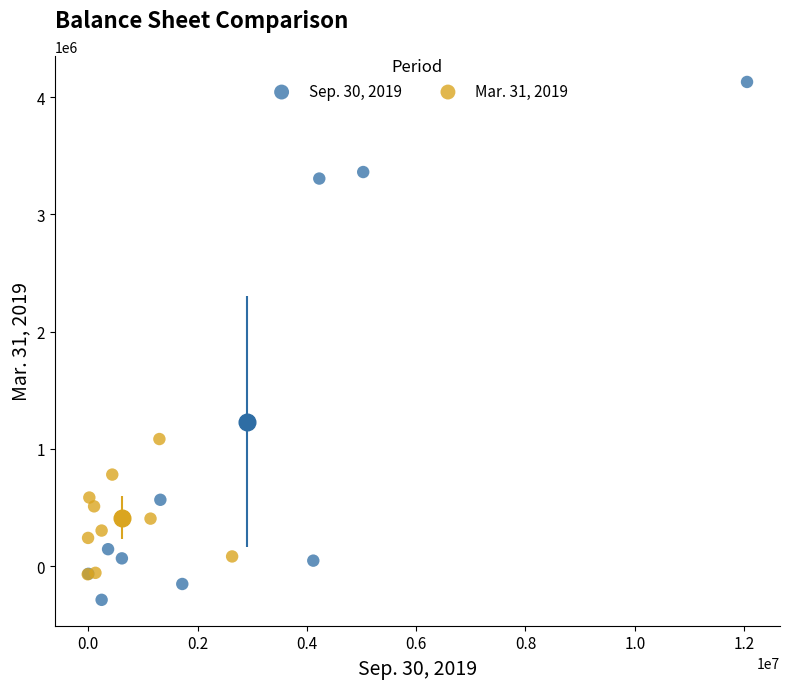

Which series reaches the minimum Y coordinate?

Sep. 30, 2019